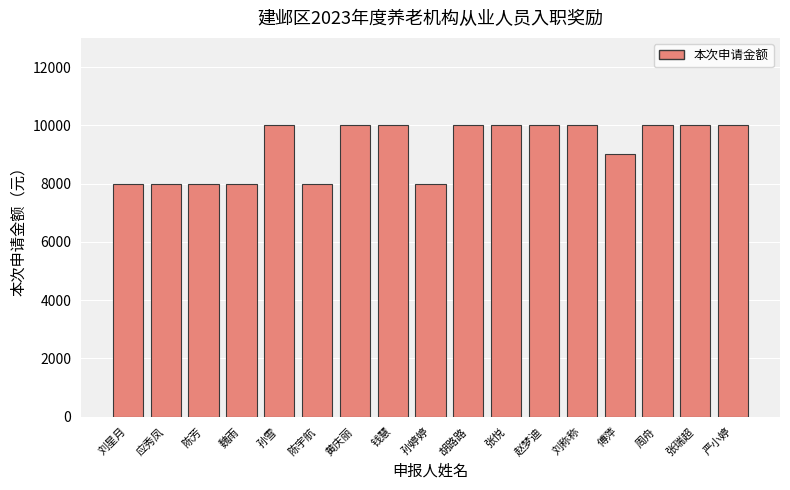

What position from the left is 傅萍?

14